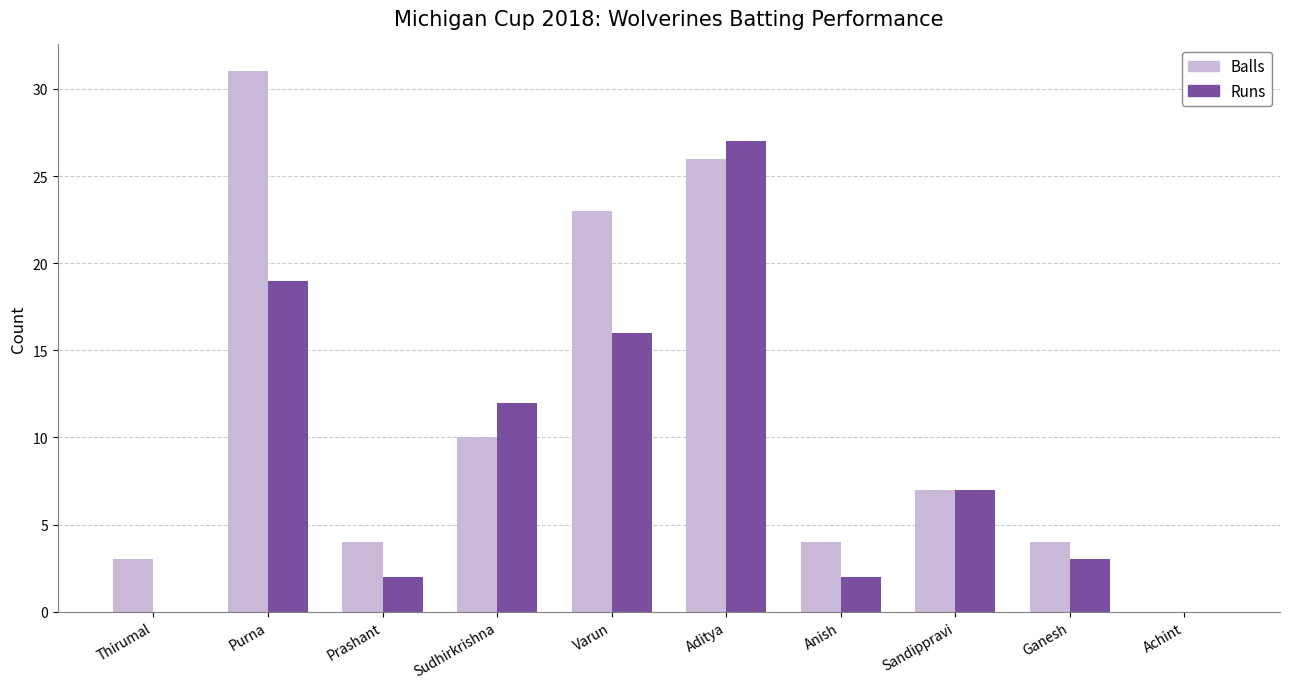

Is it true that Balls equals -10 at Achint?

False